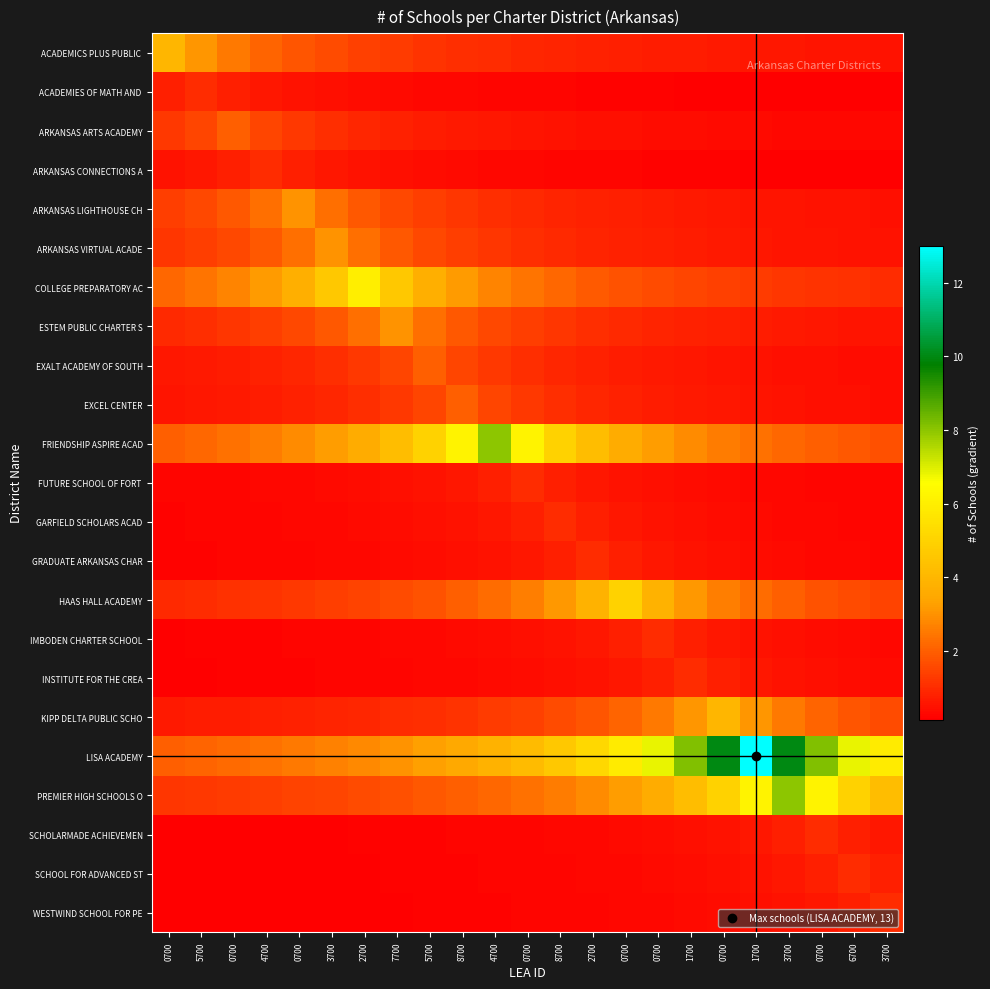

Which has a higher value, 1700 or 0700?

0700